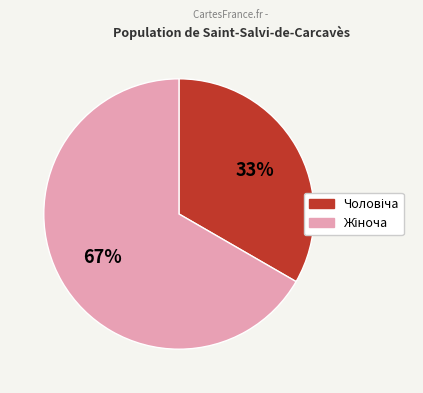

Is there a majority slice in this chart?

Yes